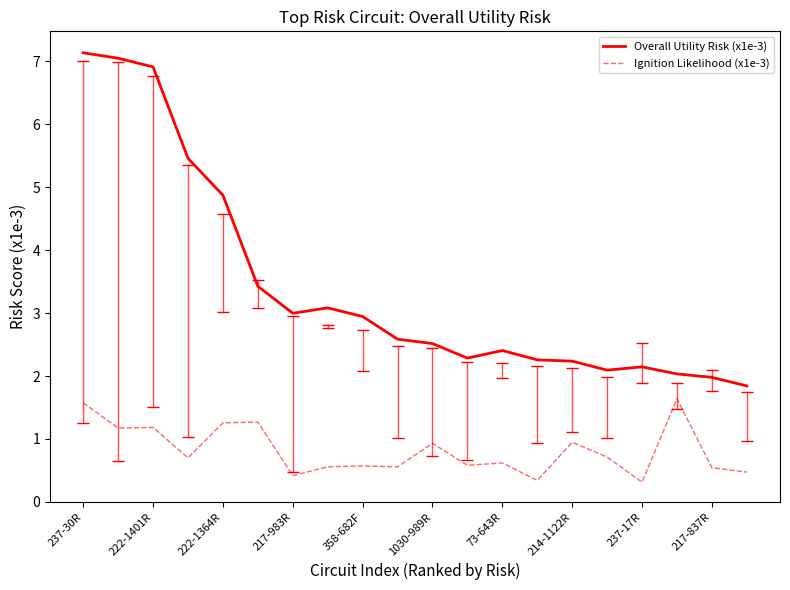

Which series has the largest total across all categories?

Overall Utility Risk (x1e-3)